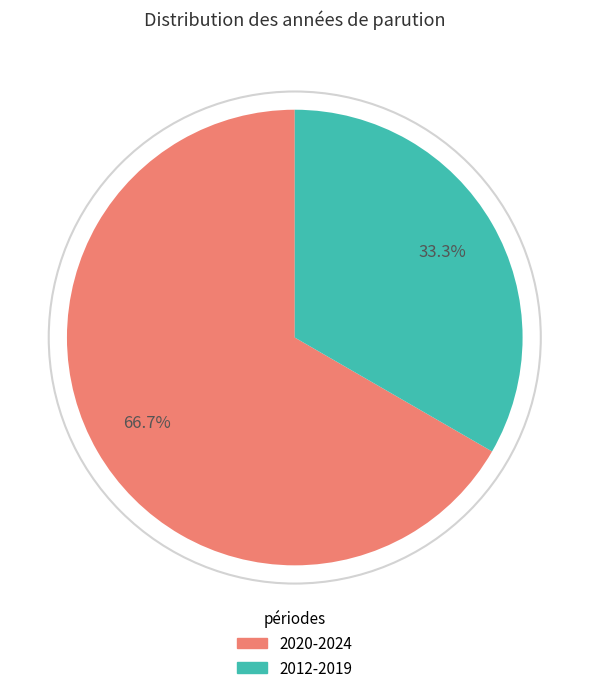

Is there any slice that represents more than half of the pie?

Yes